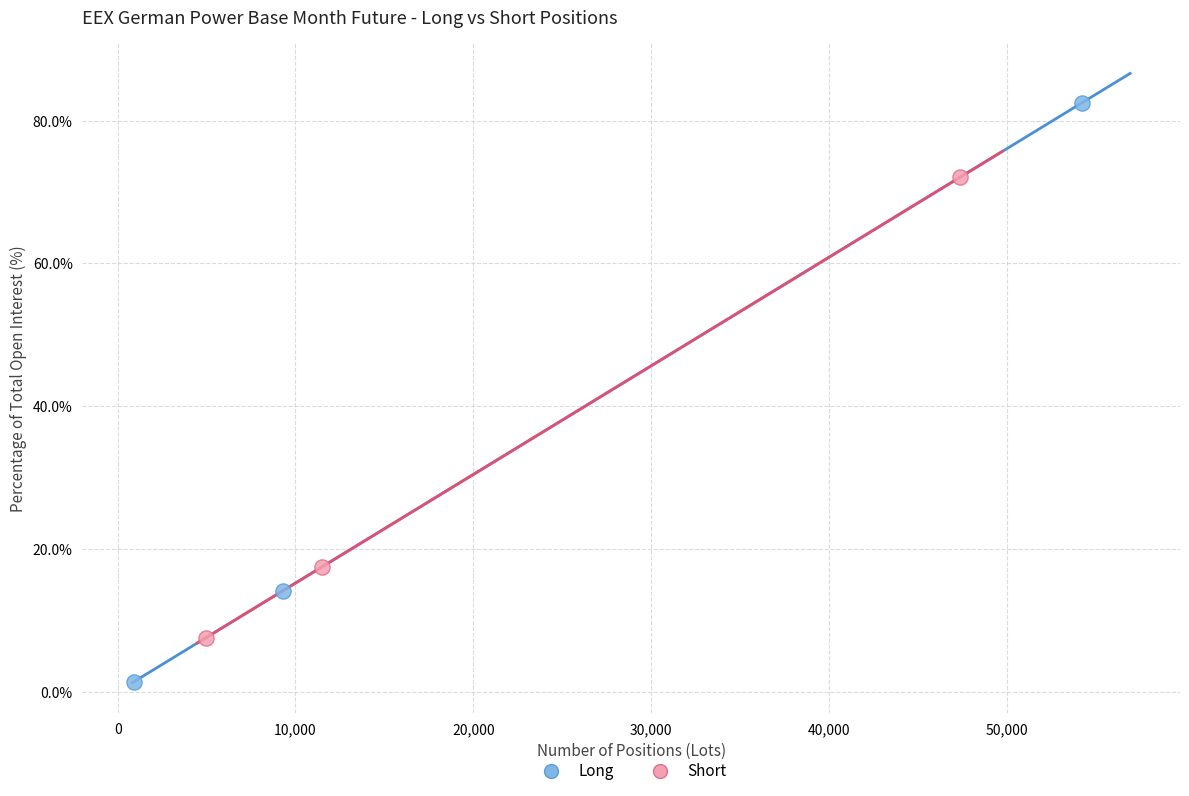

Which series has the widest spread of Y values?

Long